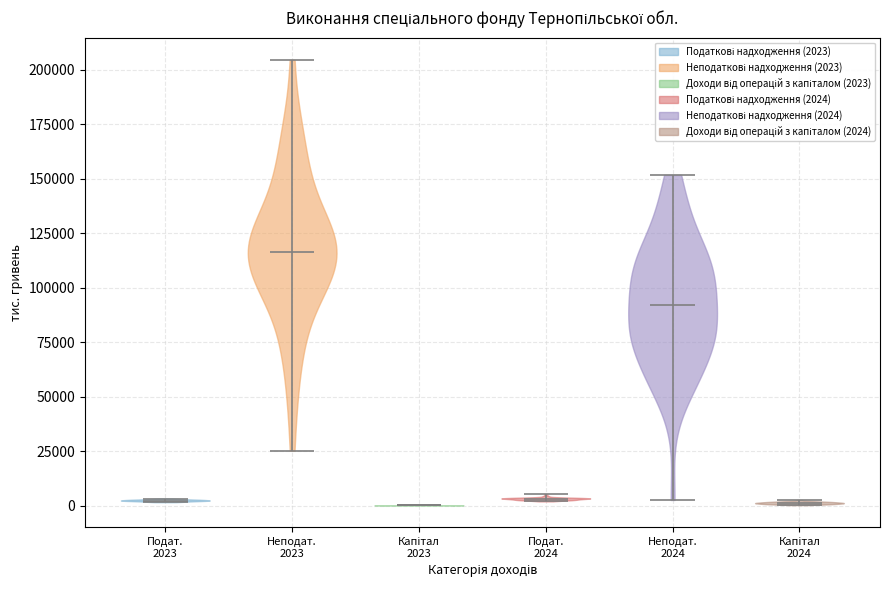

Where does the median line of the violin for Капітал 2023 sit on the y-axis? The values are not printed on the chart, so give them approximately, as read against the axis.

0